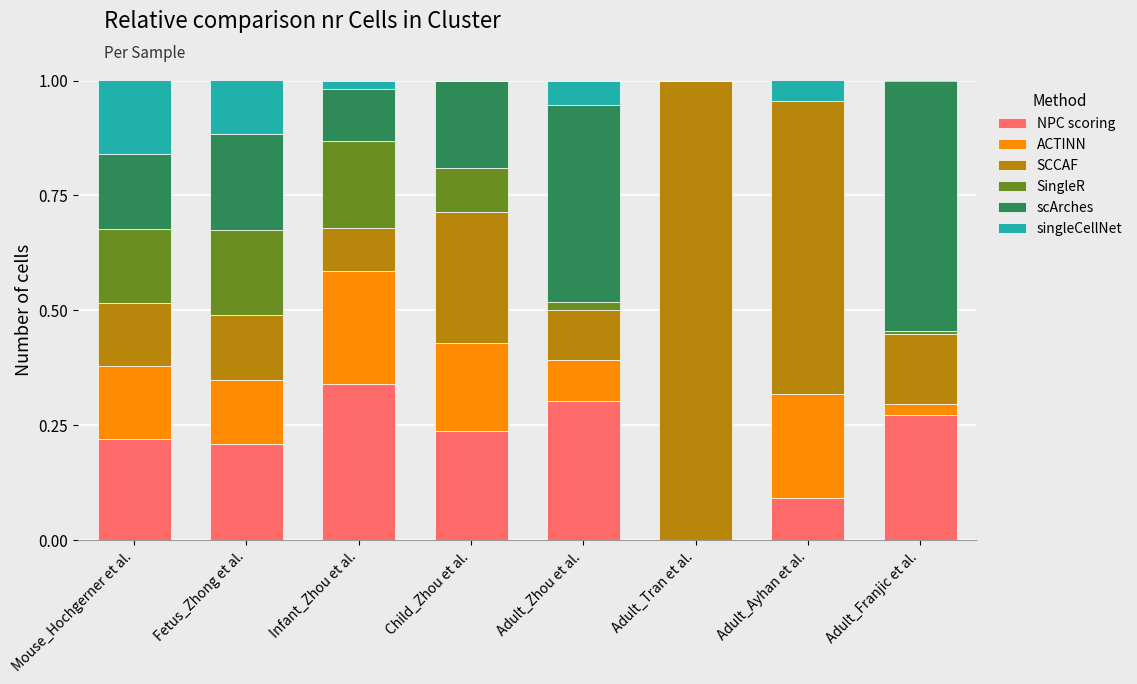

What is the sum of all NPC scoring values?

1.7